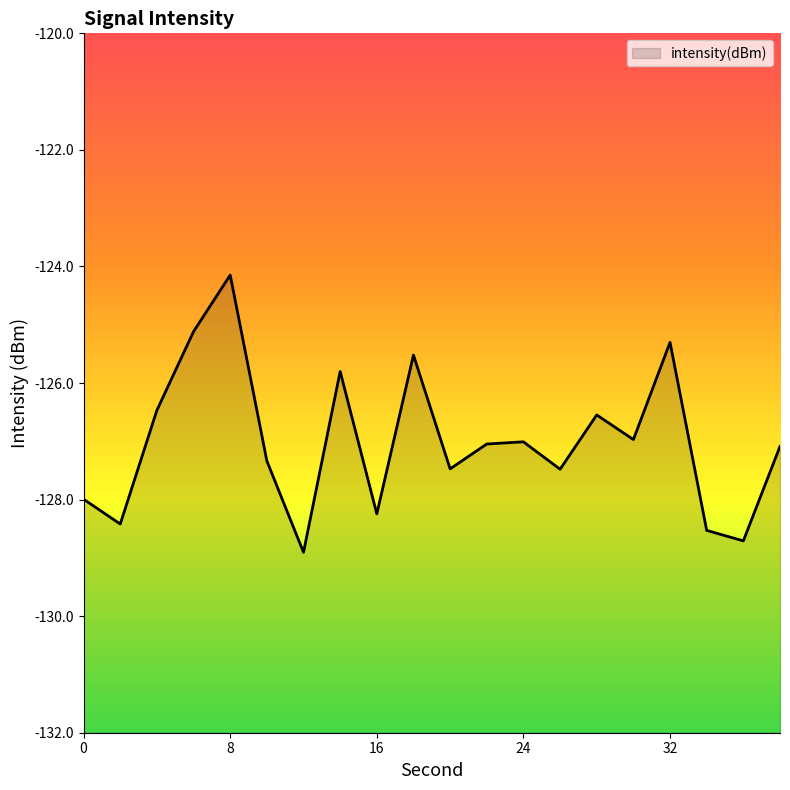

Rank the categories by value from highest to lowest.

8, 6, 32, 18, 14, 4, 28, 30, 24, 22, 38, 10, 20, 26, 0, 16, 2, 34, 36, 12